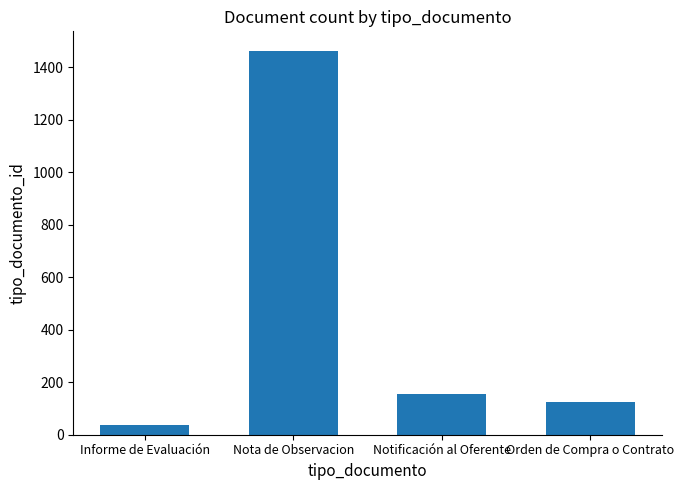

What is the change in value from Informe de Evaluación to Nota de Observacion?

+1428